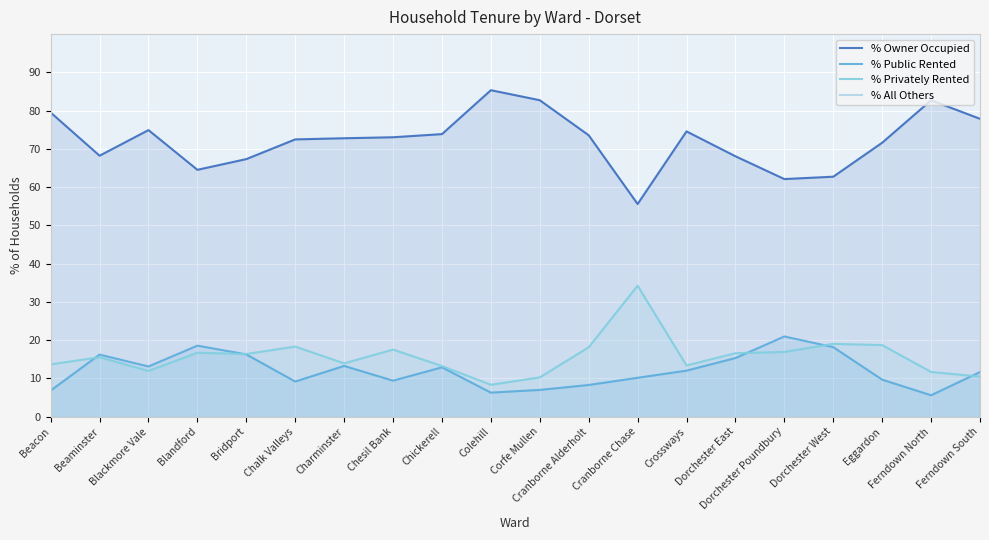

What is the spread (max minus min) of values at Chalk Valleys?

72.5